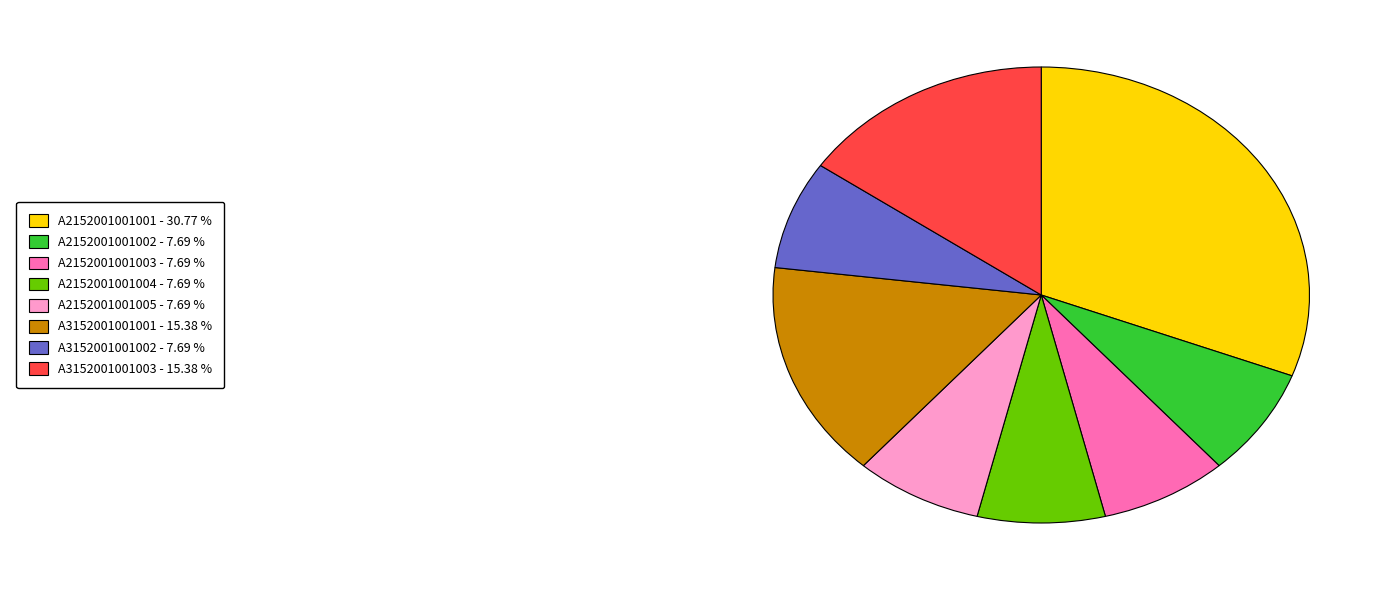

Is there a majority slice in this chart?

No